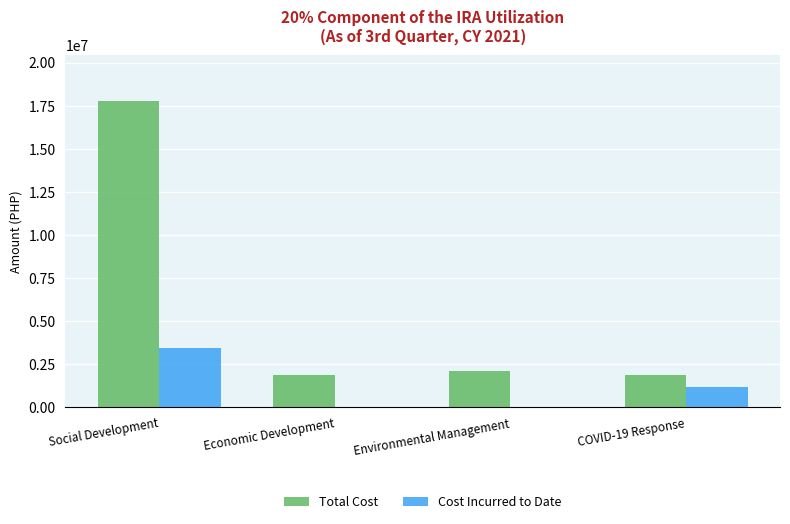

How many data points in Total Cost are above 2106000?

2